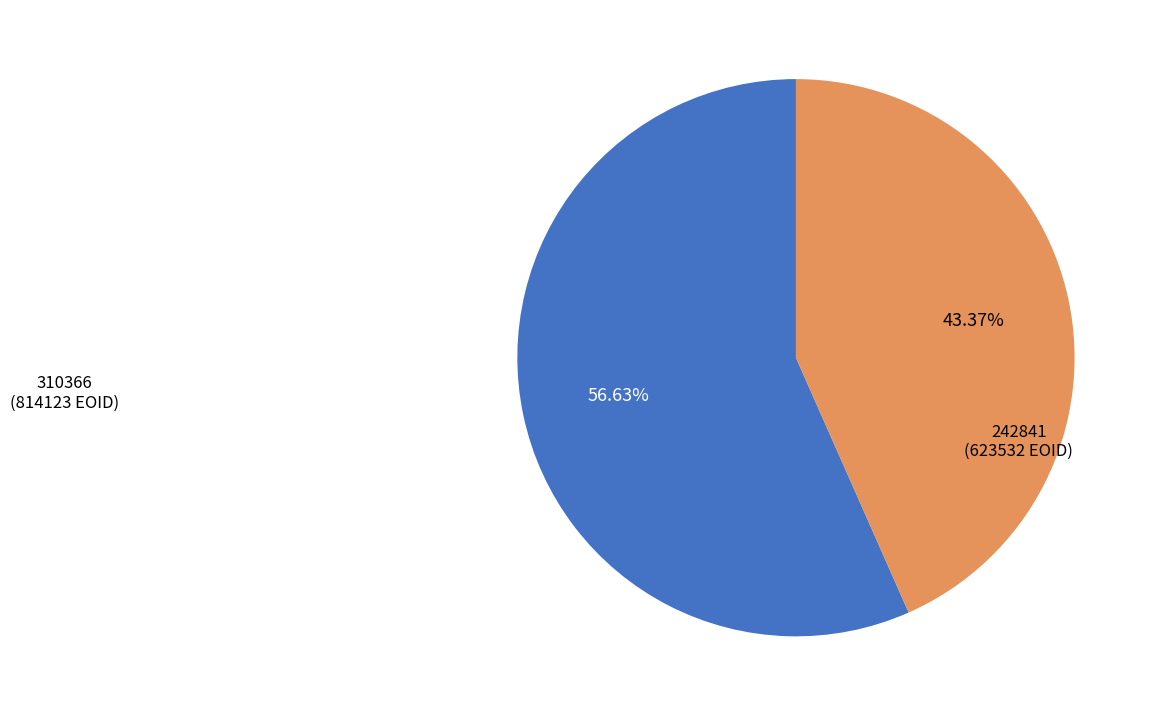

Which category has the biggest portion of the pie?

310366